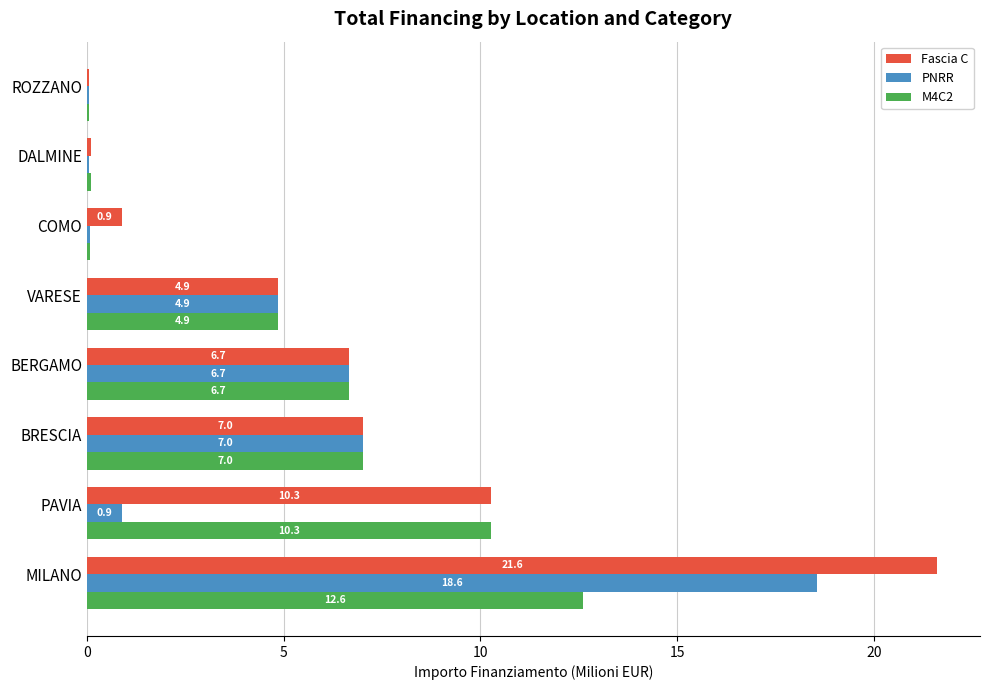

At which category is the sum across all series the highest?

MILANO